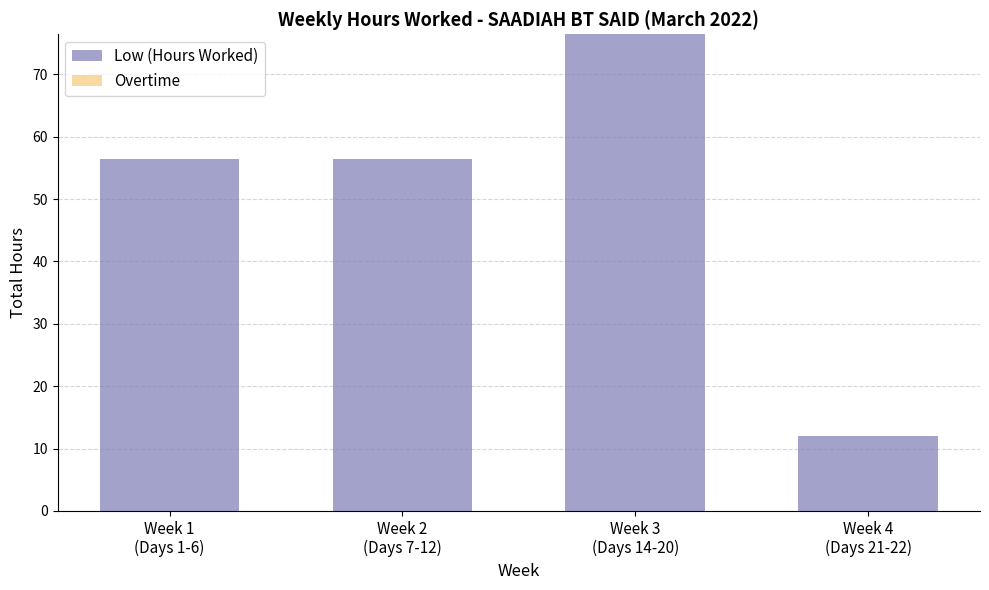

What is the difference between the maximum and minimum values?

64.4